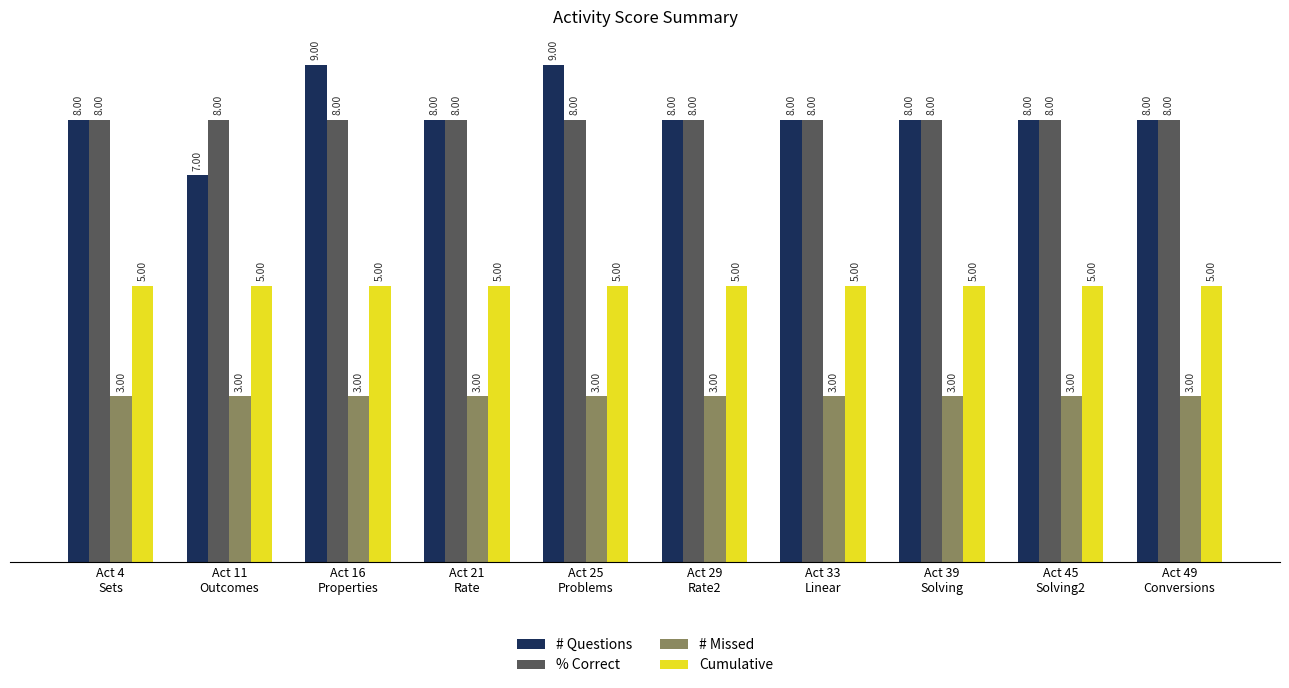

Count the number of categories in the chart.

10